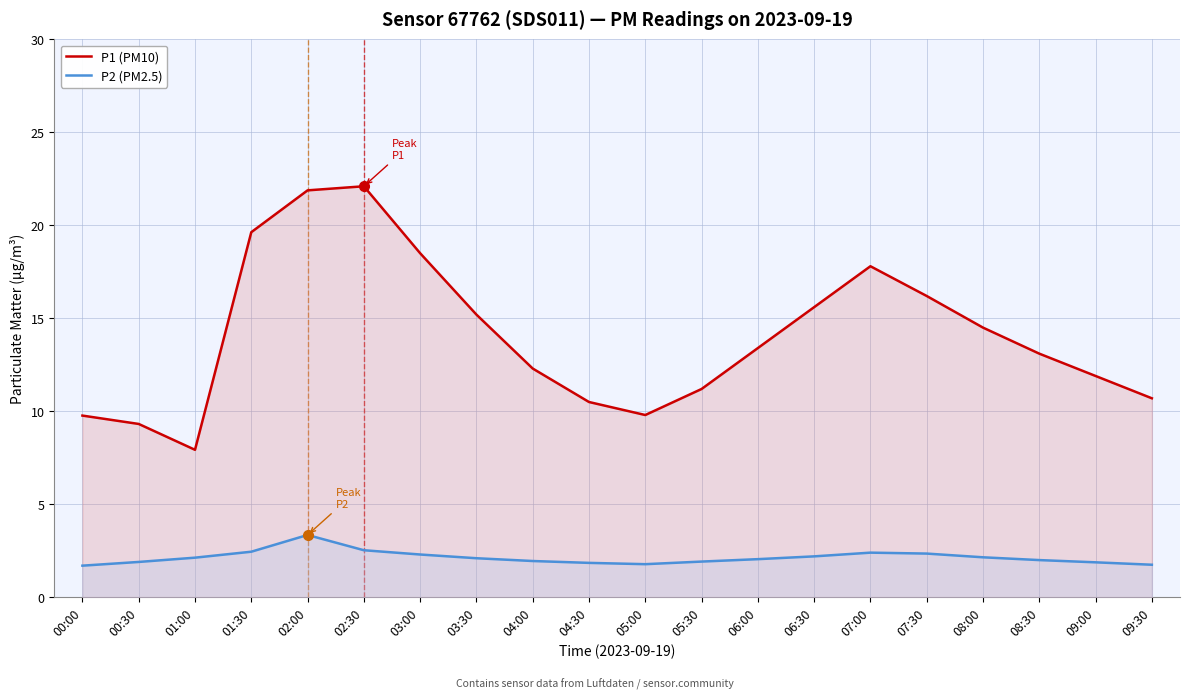

Does the chart have visible grid lines?

Yes